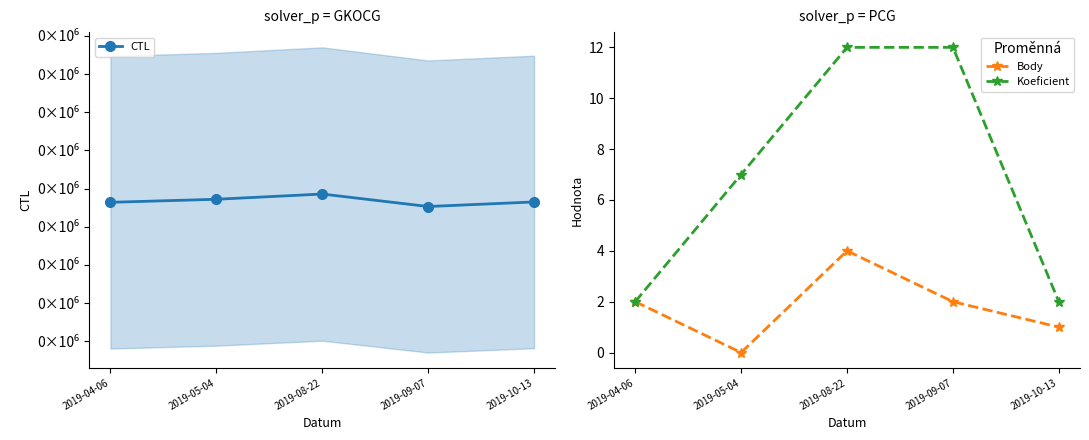

What is the maximum value for CTL?

192144